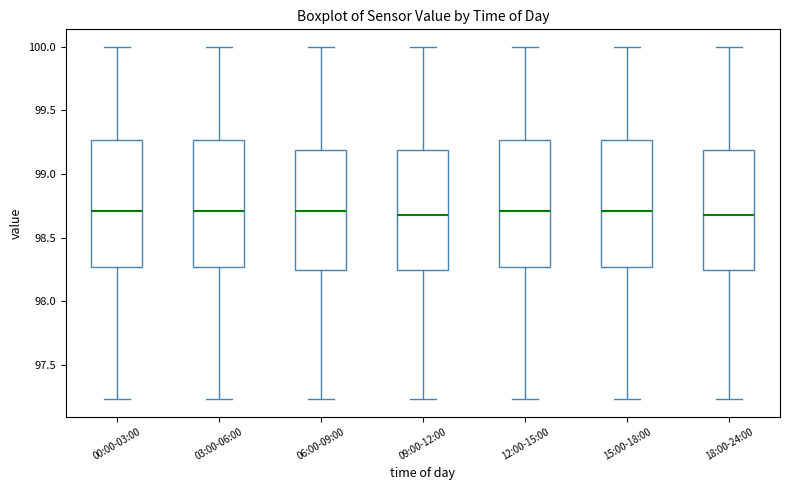

Where is the upper edge of the box for 12:00-15:00 on the y-axis? The values are not printed on the chart, so give them approximately, as read against the axis.

99.25